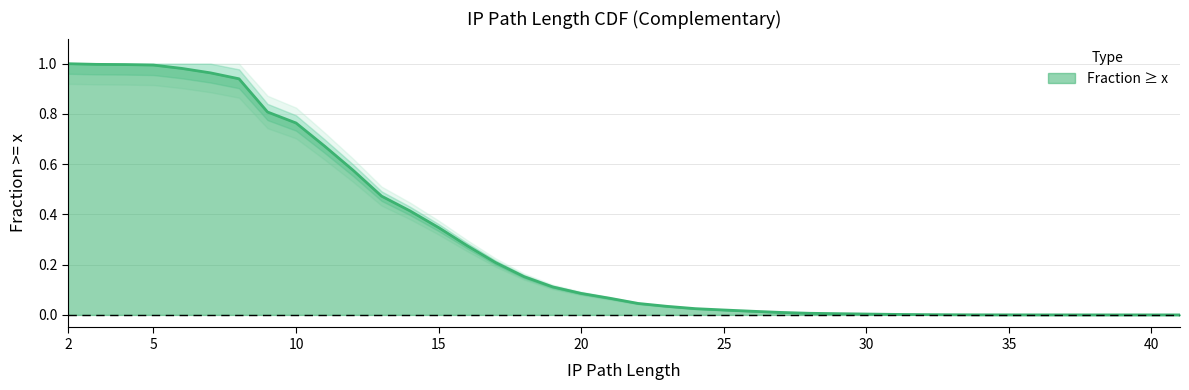

What is the value of the 7th point from the left?

0.9